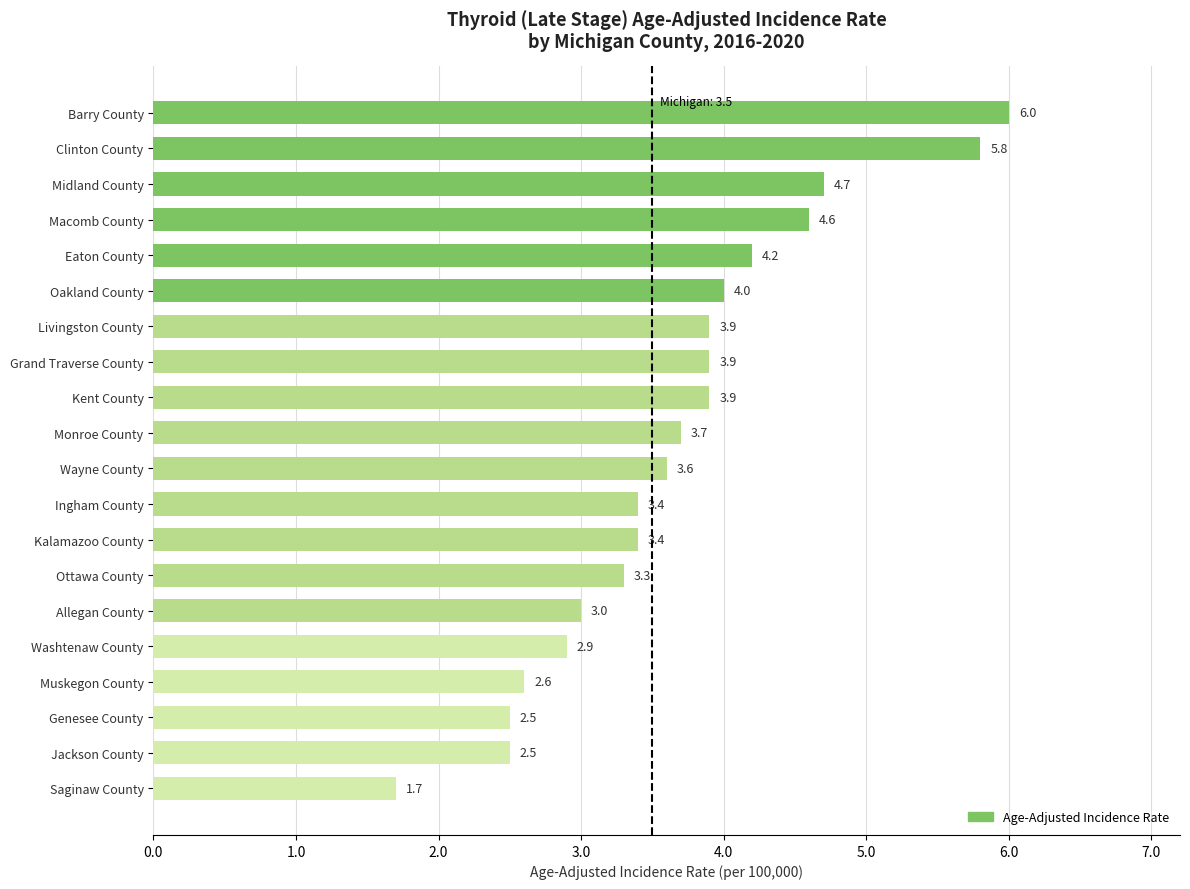

Reading top to bottom, extract all data points from this chart.

6.0	5.8	4.7	4.6	4.2	4.0	3.9	3.9	3.9	3.7	3.6	3.4	3.4	3.3	3.0	2.9	2.6	2.5	2.5	1.7